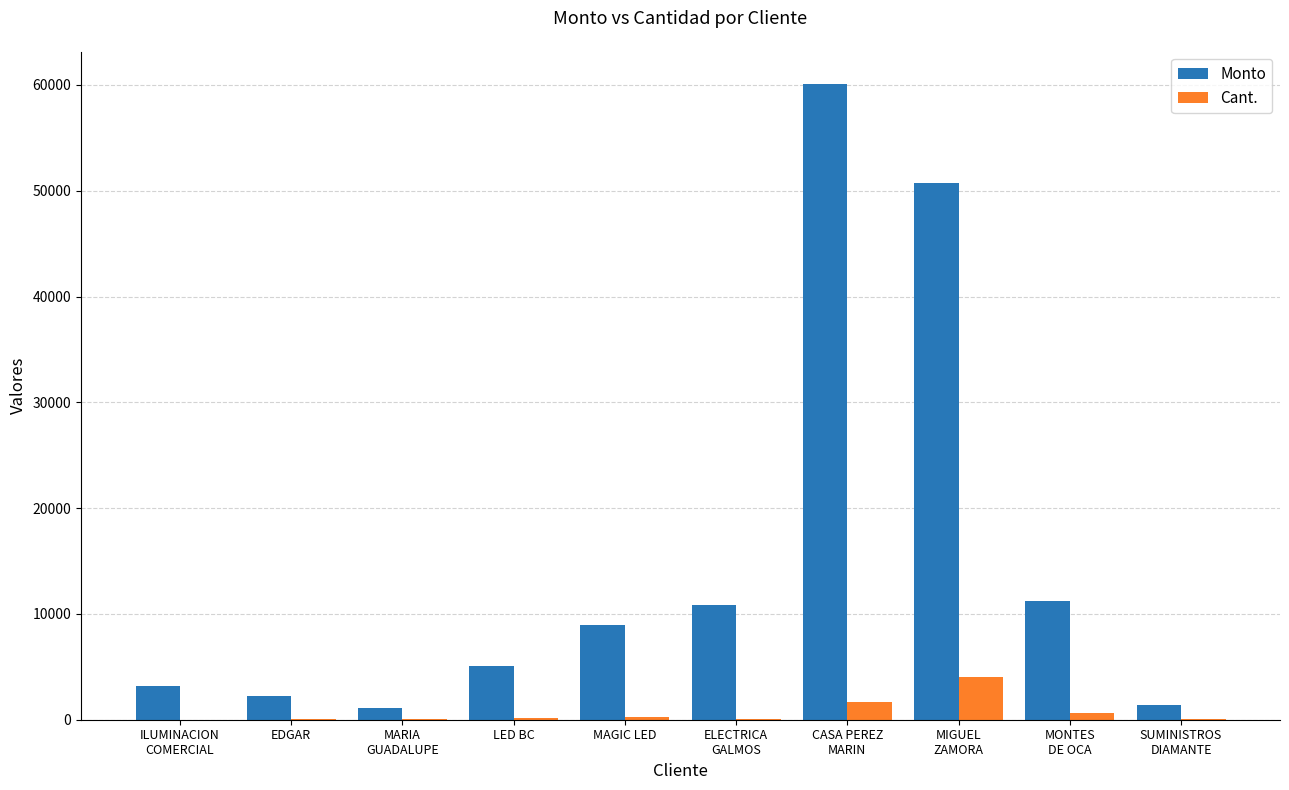

Which series has the largest total across all categories?

Monto